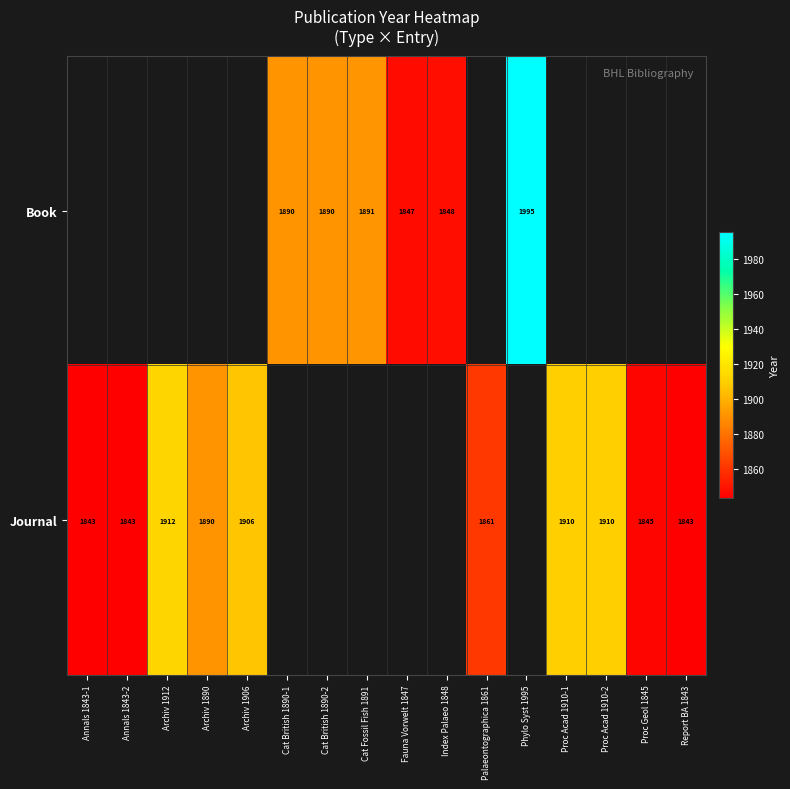

Is it true that Journal equals 1843 at Annals 1843-2?

True